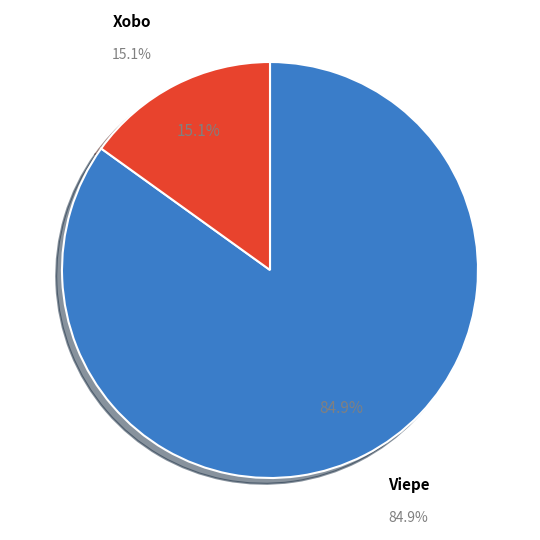

Is Xobo the majority of the pie?

No